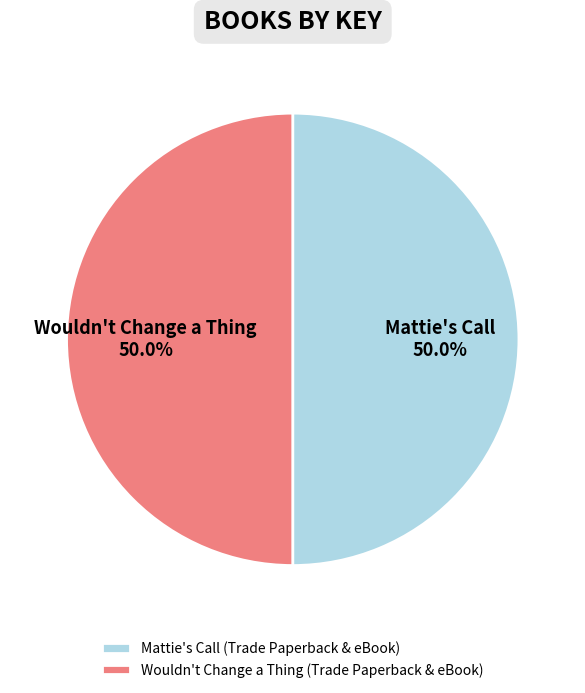

What percentage is the Mattie's Call (Trade Paperback & eBook) slice, to the nearest percent?

50%